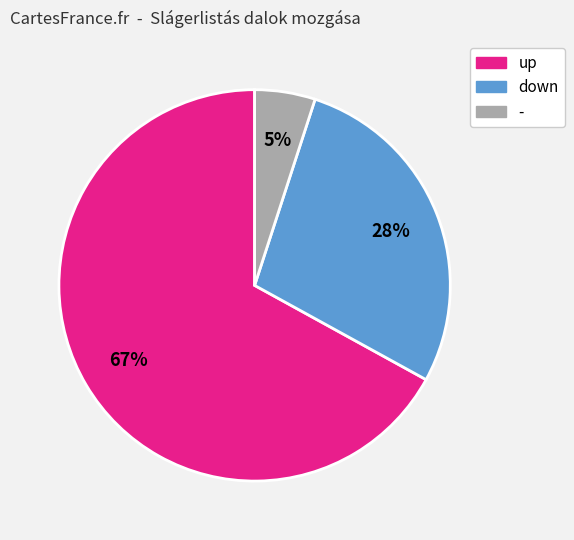

What percentage is the - slice, to the nearest percent?

5%